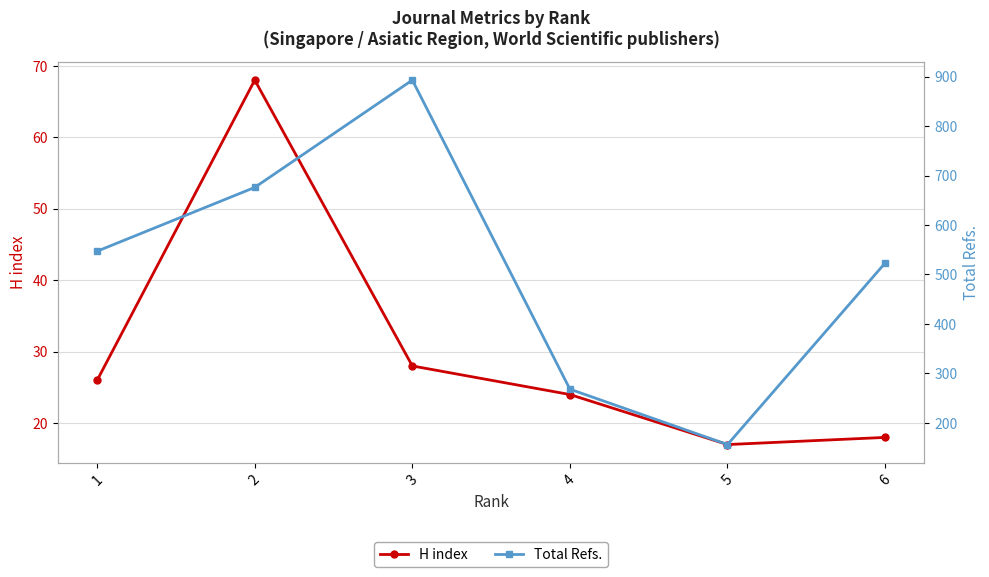

Reading right to left, list all the values displayed in this chart.

H index: 6=18	5=17	4=24	3=28	2=68	1=26
Total Refs.: 6=523	5=156	4=268	3=893	2=676	1=547